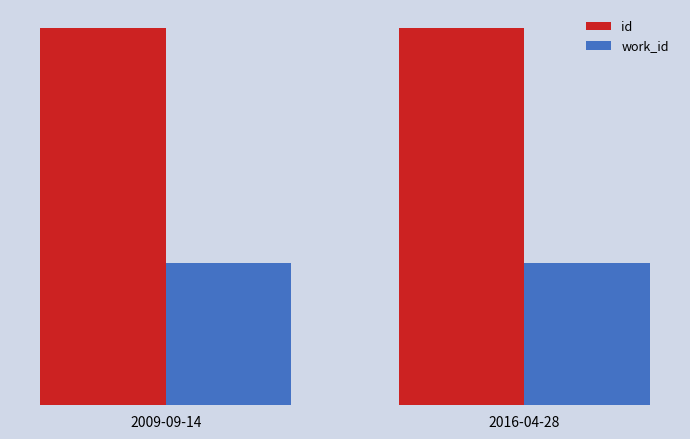

What are all the series names shown in the legend?

id, work_id